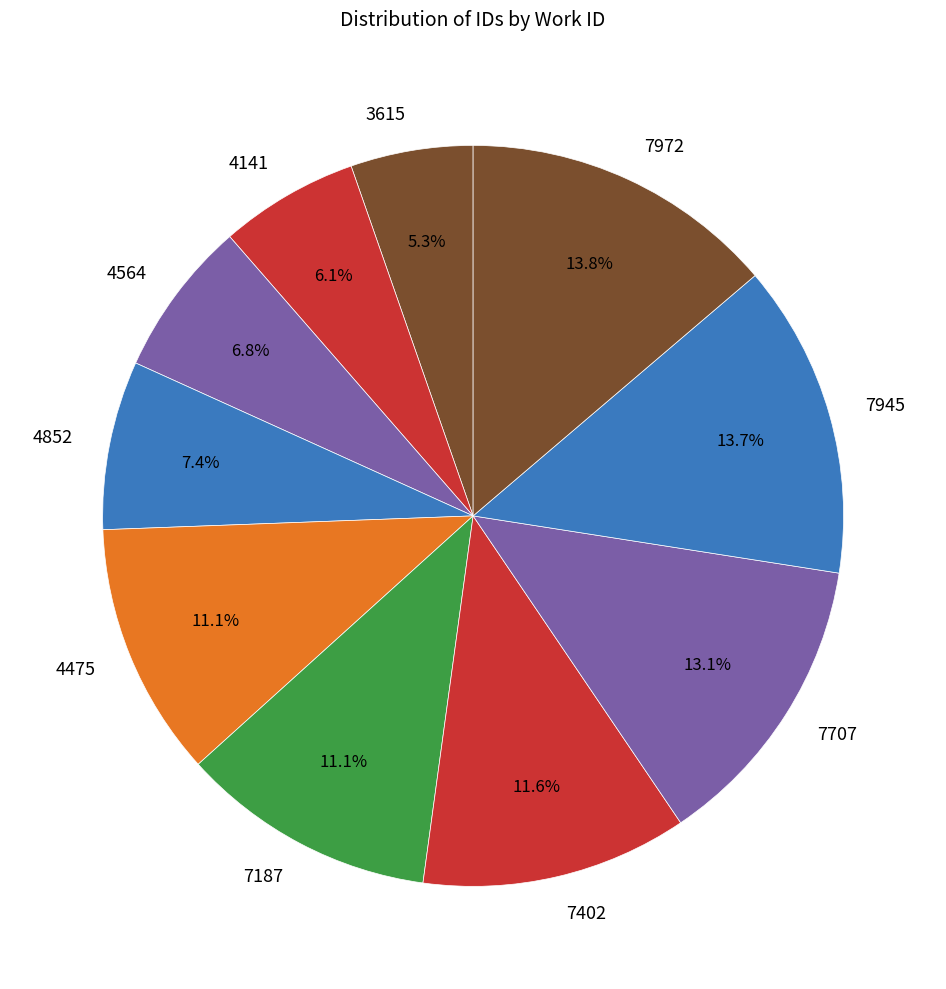

The 4141 slice represents 6% of the pie. True or false?

True